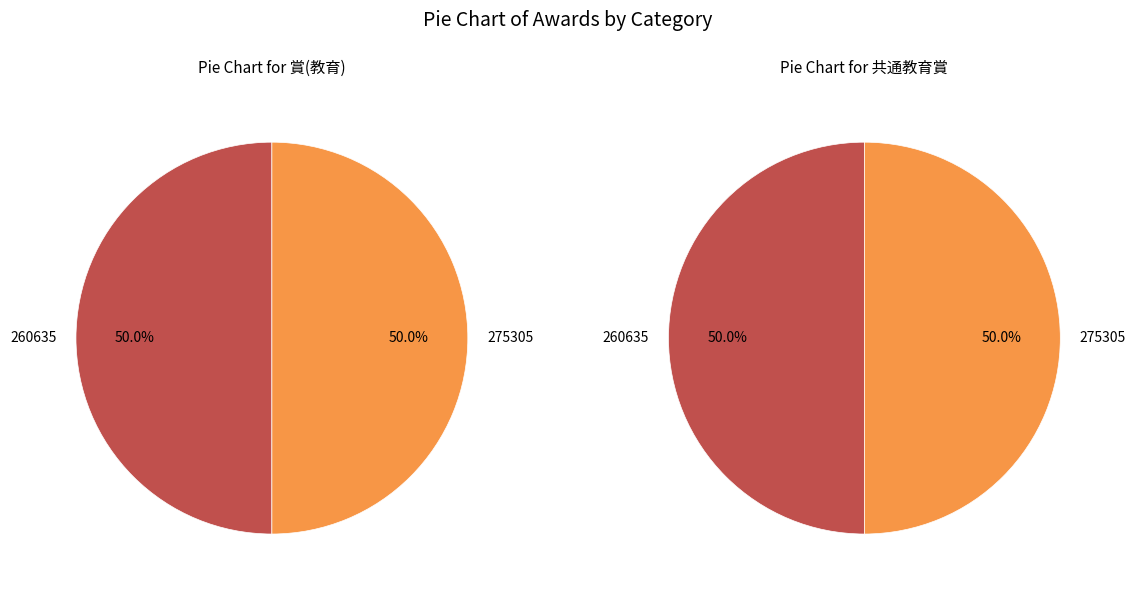

To the nearest percent, what is the average slice percentage?

50%